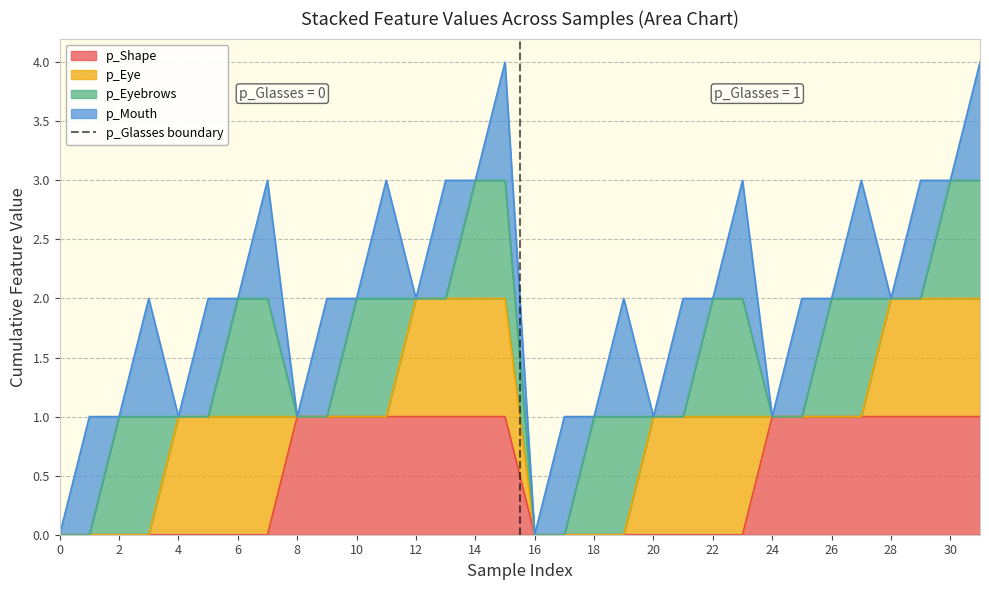

Does the chart have visible grid lines?

Yes